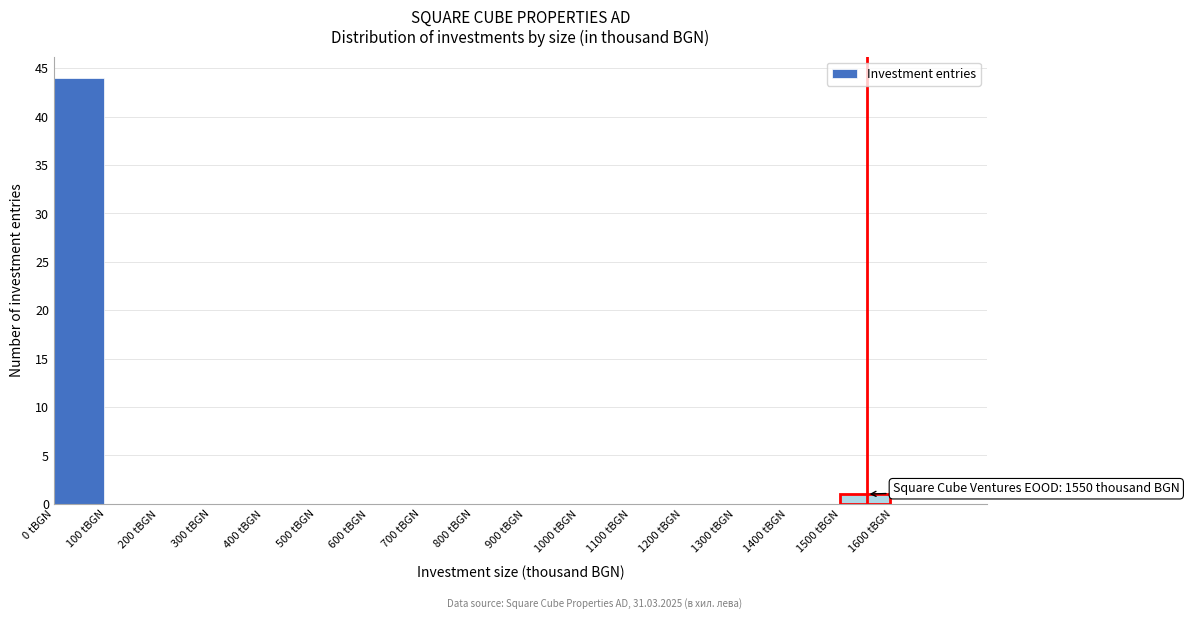

Over which range of the x-axis is the bar tallest?

0 to 100